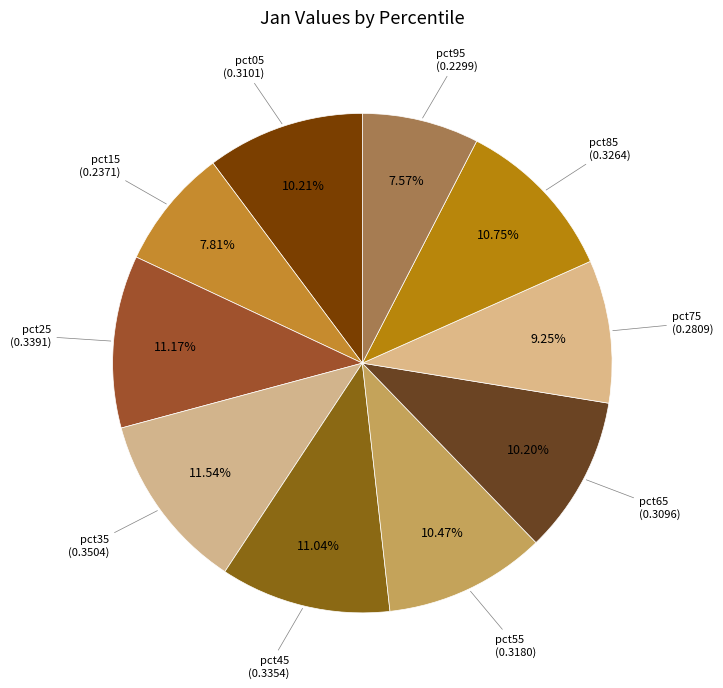

To the nearest percent, what percentage of the pie is pct95?

8%